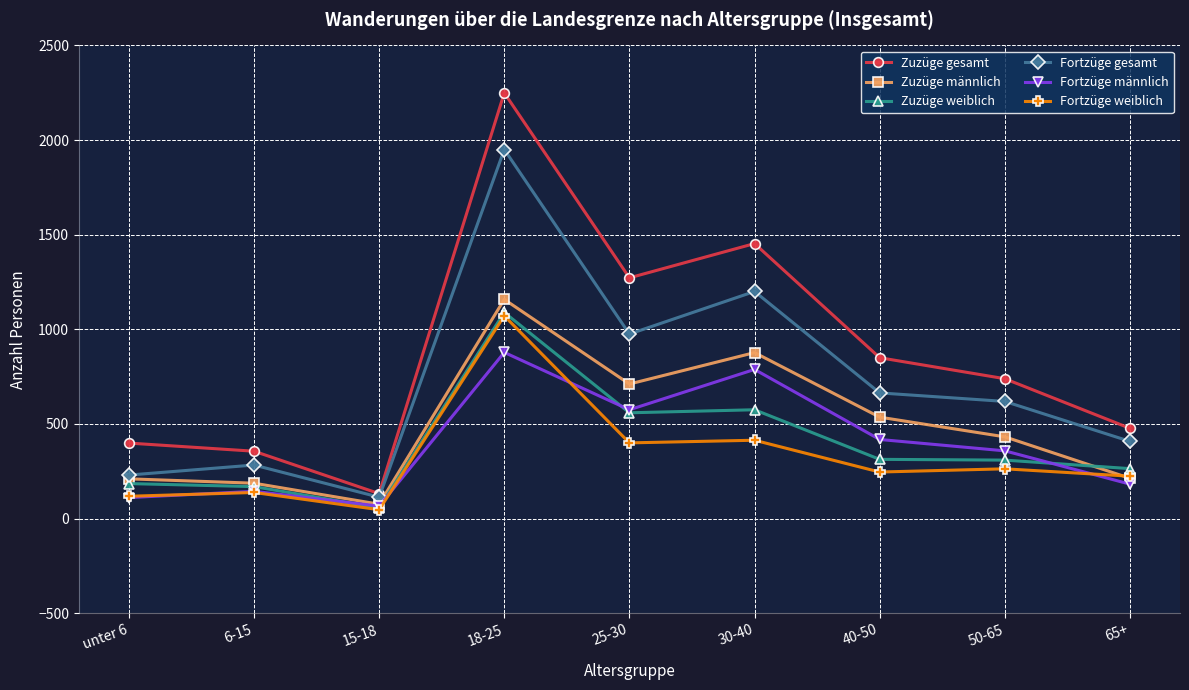

What is the difference between the highest and lowest values at 30-40?

1039